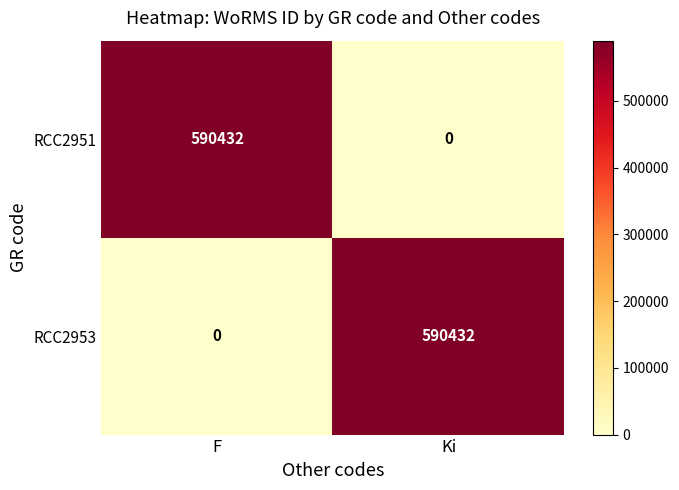

At how many categories does at least one series exceed 127232?

2